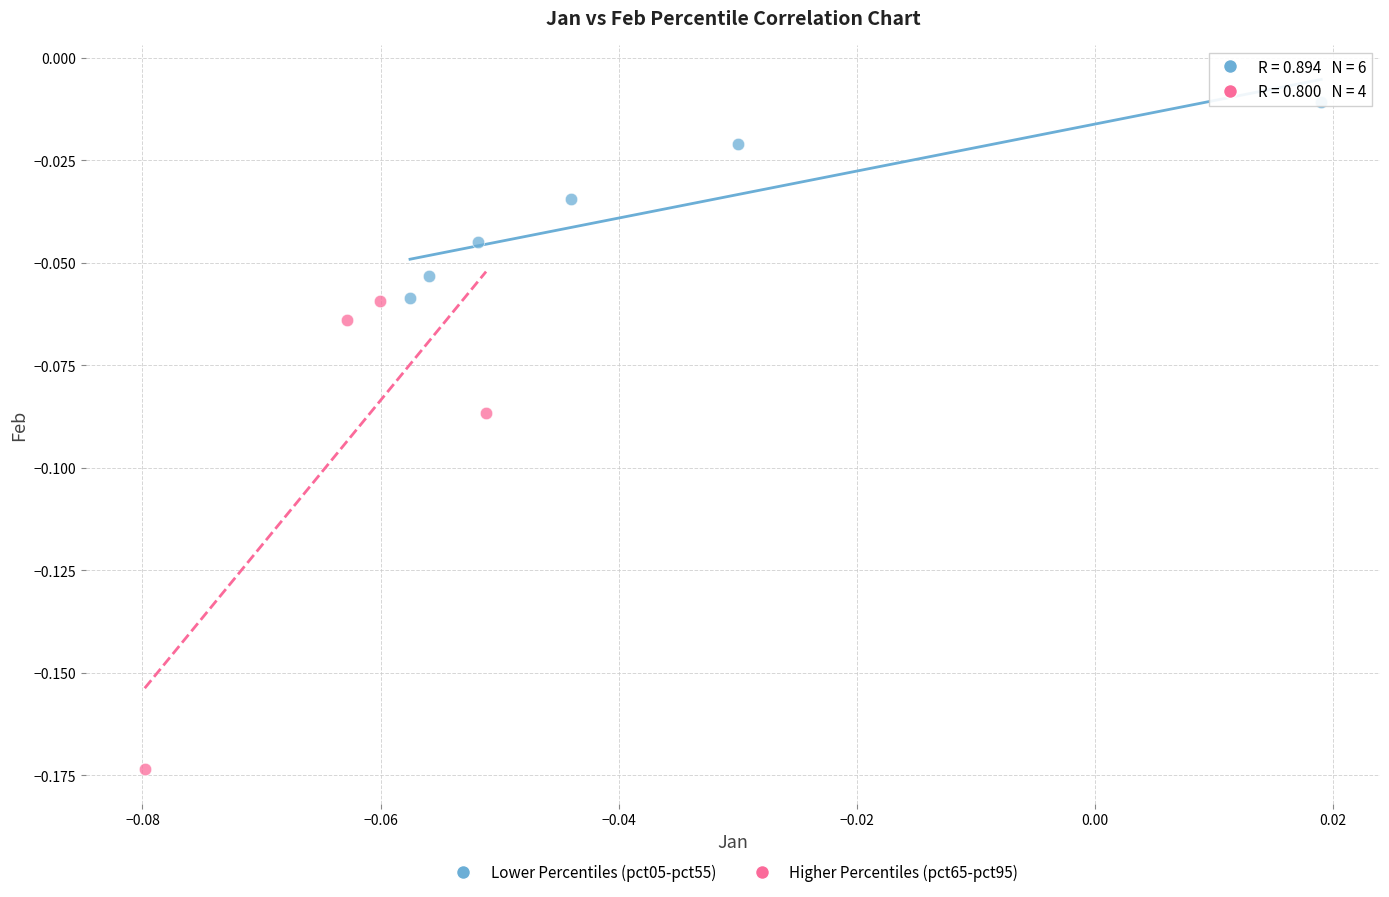

Which series reaches the maximum Y coordinate?

Lower Percentiles (pct05-pct55)